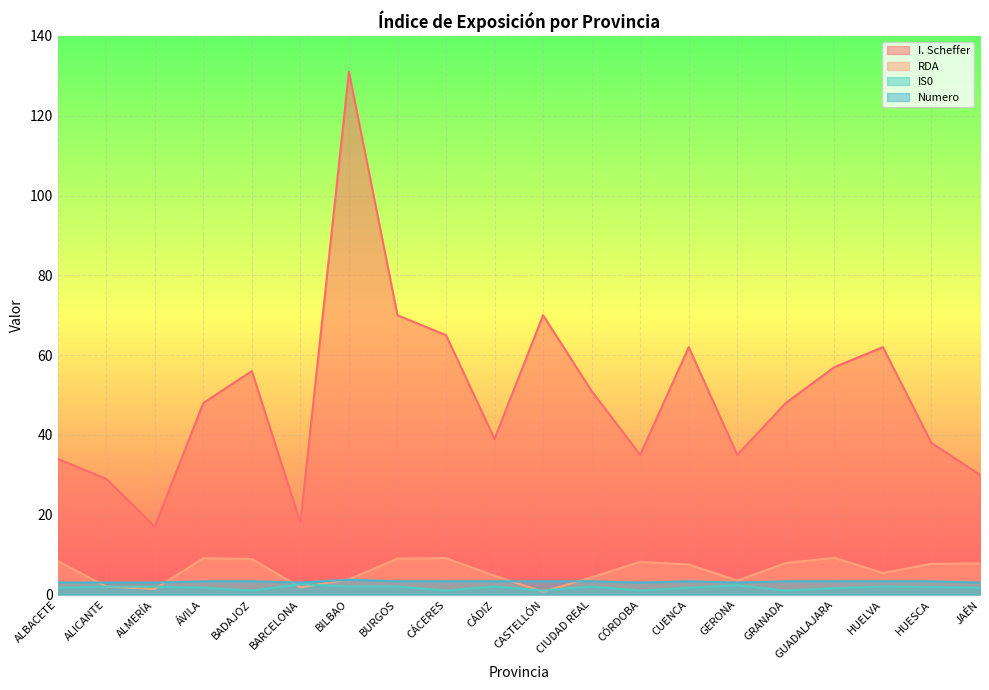

At which category does RDA reach its first local valley?

ALMERÍA